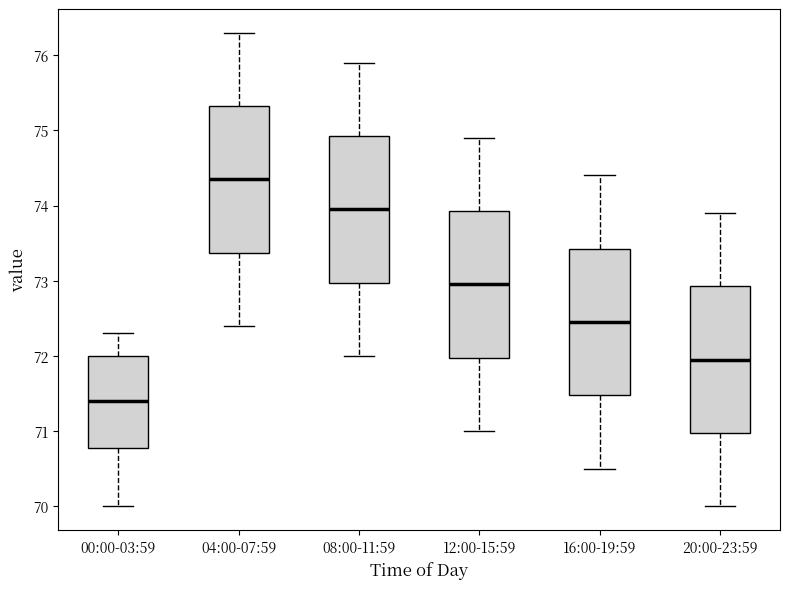

Reading left to right, read every box against the y-axis: the position of its median line, the range the box covers, and the ends of its whiskers. The values are not printed on the chart, so give them approximately, as read against the axis.

00:00-03:59: median 71.4, box 70.8 to 72.0, whiskers 70.0 to 72.3
04:00-07:59: median 74.4, box 73.4 to 75.3, whiskers 72.4 to 76.3
08:00-11:59: median 74.0, box 73.0 to 74.9, whiskers 72.0 to 75.9
12:00-15:59: median 73.0, box 72.0 to 73.9, whiskers 71.0 to 74.9
16:00-19:59: median 72.5, box 71.5 to 73.4, whiskers 70.5 to 74.4
20:00-23:59: median 72.0, box 71.0 to 72.9, whiskers 70.0 to 73.9